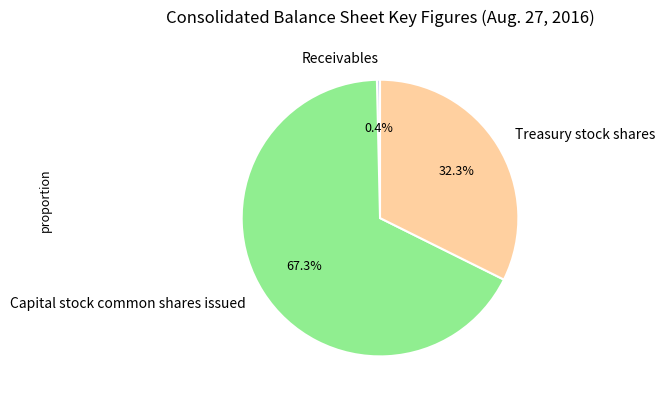

Which slice is the smallest?

Receivables